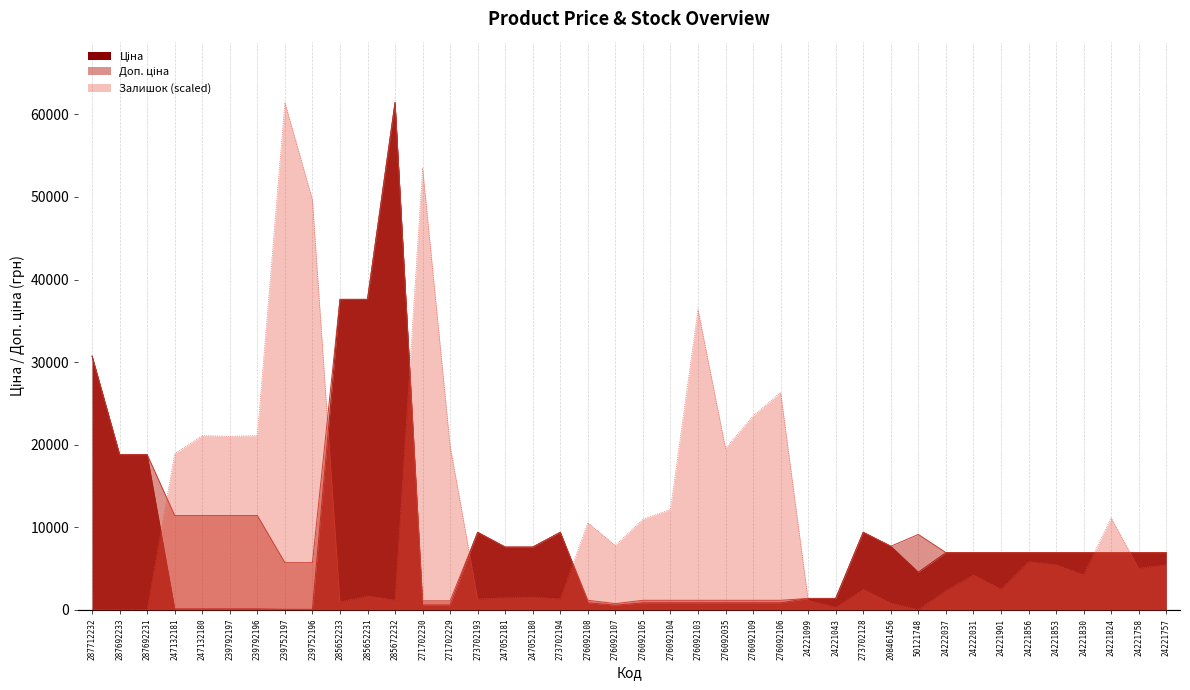

What are all the series names shown in the legend?

Ціна, Доп. ціна, Залишок